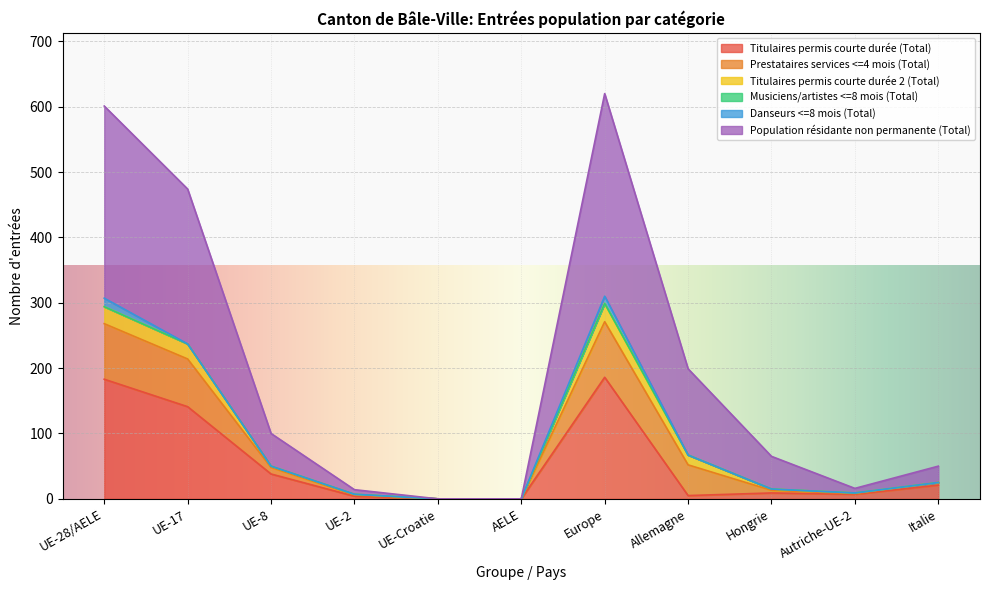

How many interior local valleys does the Population résidante non permanente (Total) series have?

1